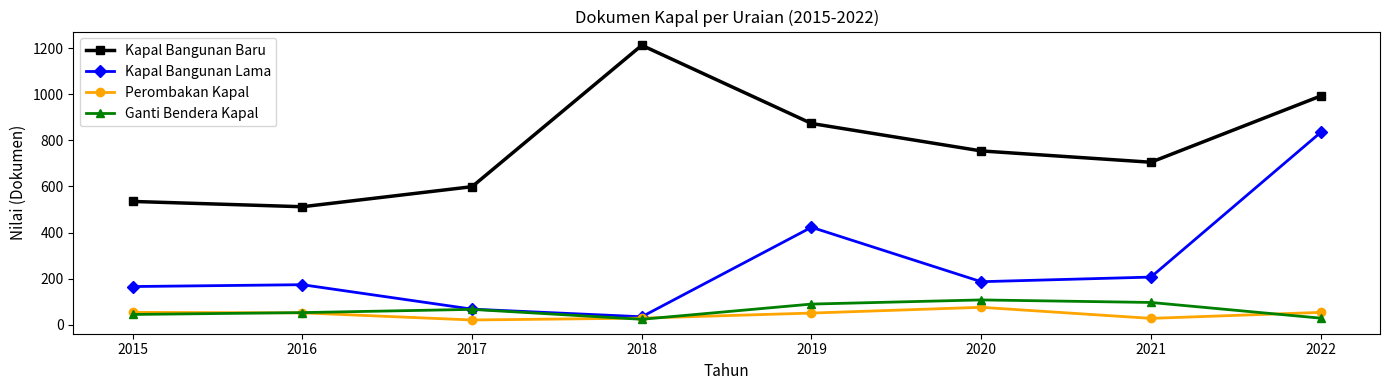

Does the chart display data point markers on the line(s)?

Yes